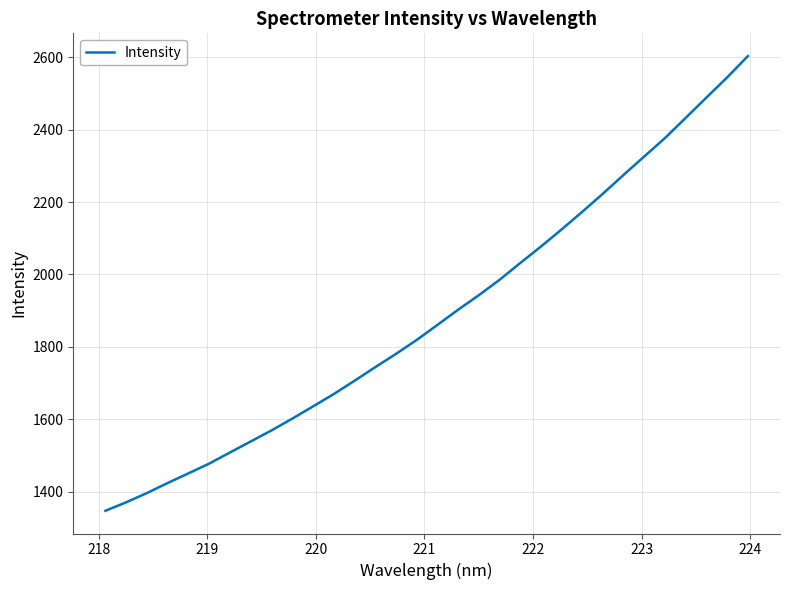

What is the minimum value shown in the chart?

1346.8